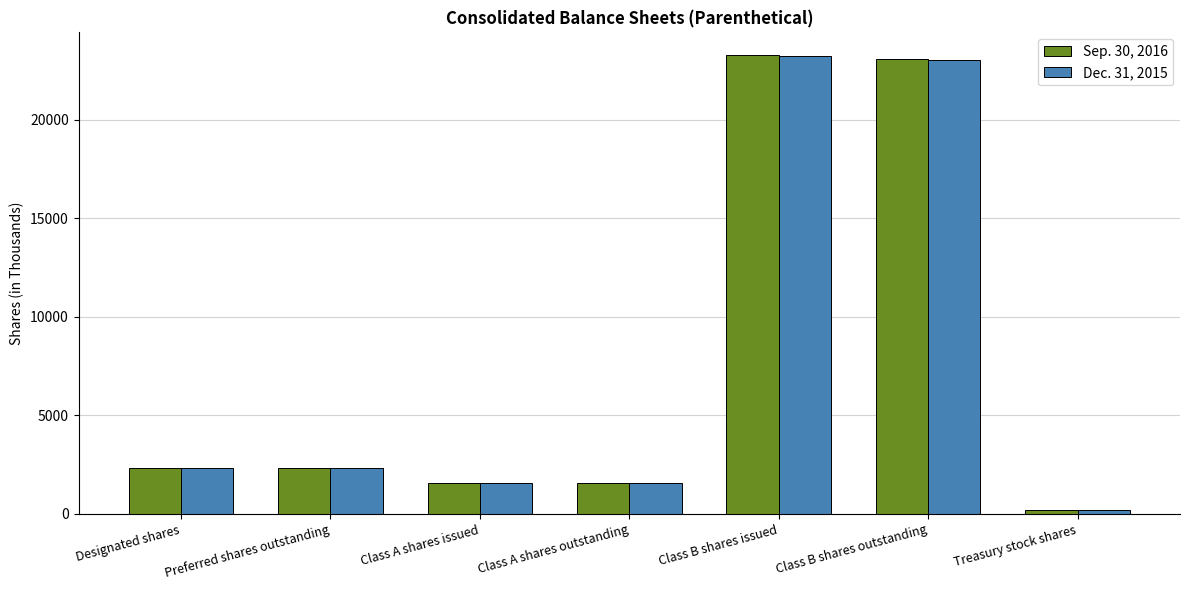

At which category does the chart reach its minimum across all series?

Treasury stock shares